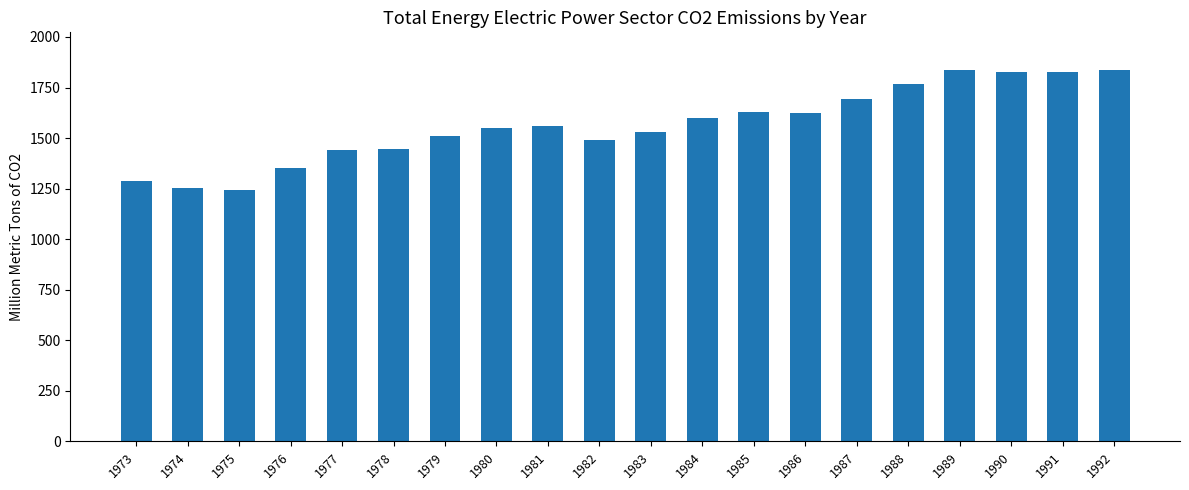

What is the minimum value shown in the chart?

1244.8